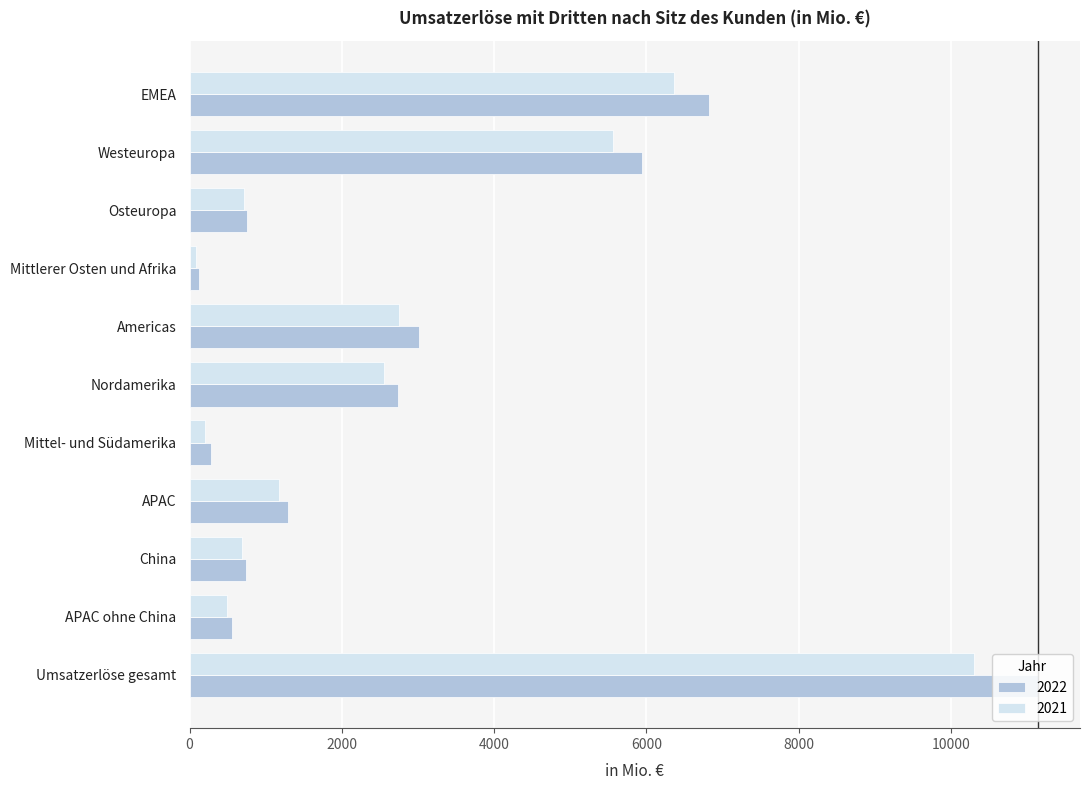

At how many categories does at least one series exceed 7982?

1